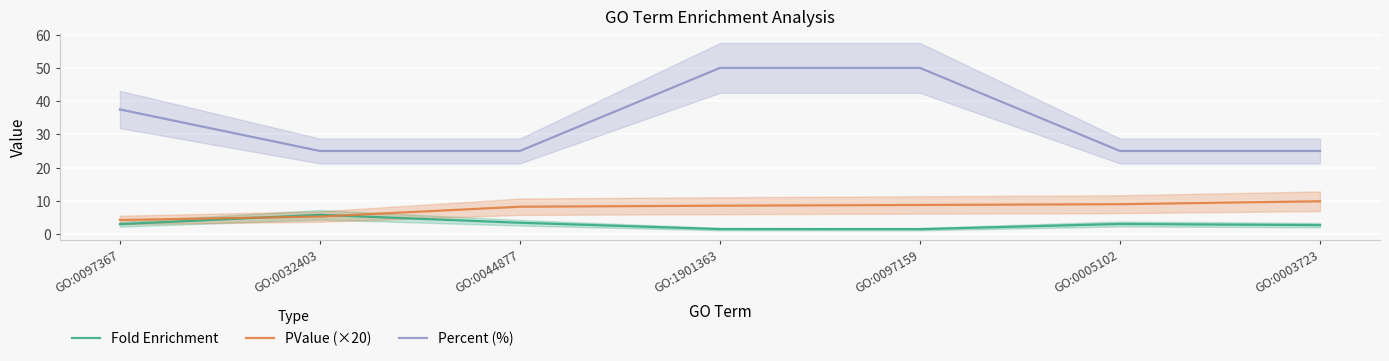

What is the difference between the PValue (×20) values at GO:0097159 and GO:0044877?

0.5